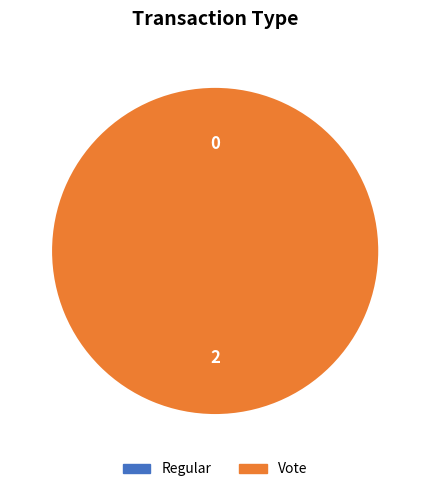

What is the change in value from Regular to Vote?

+2